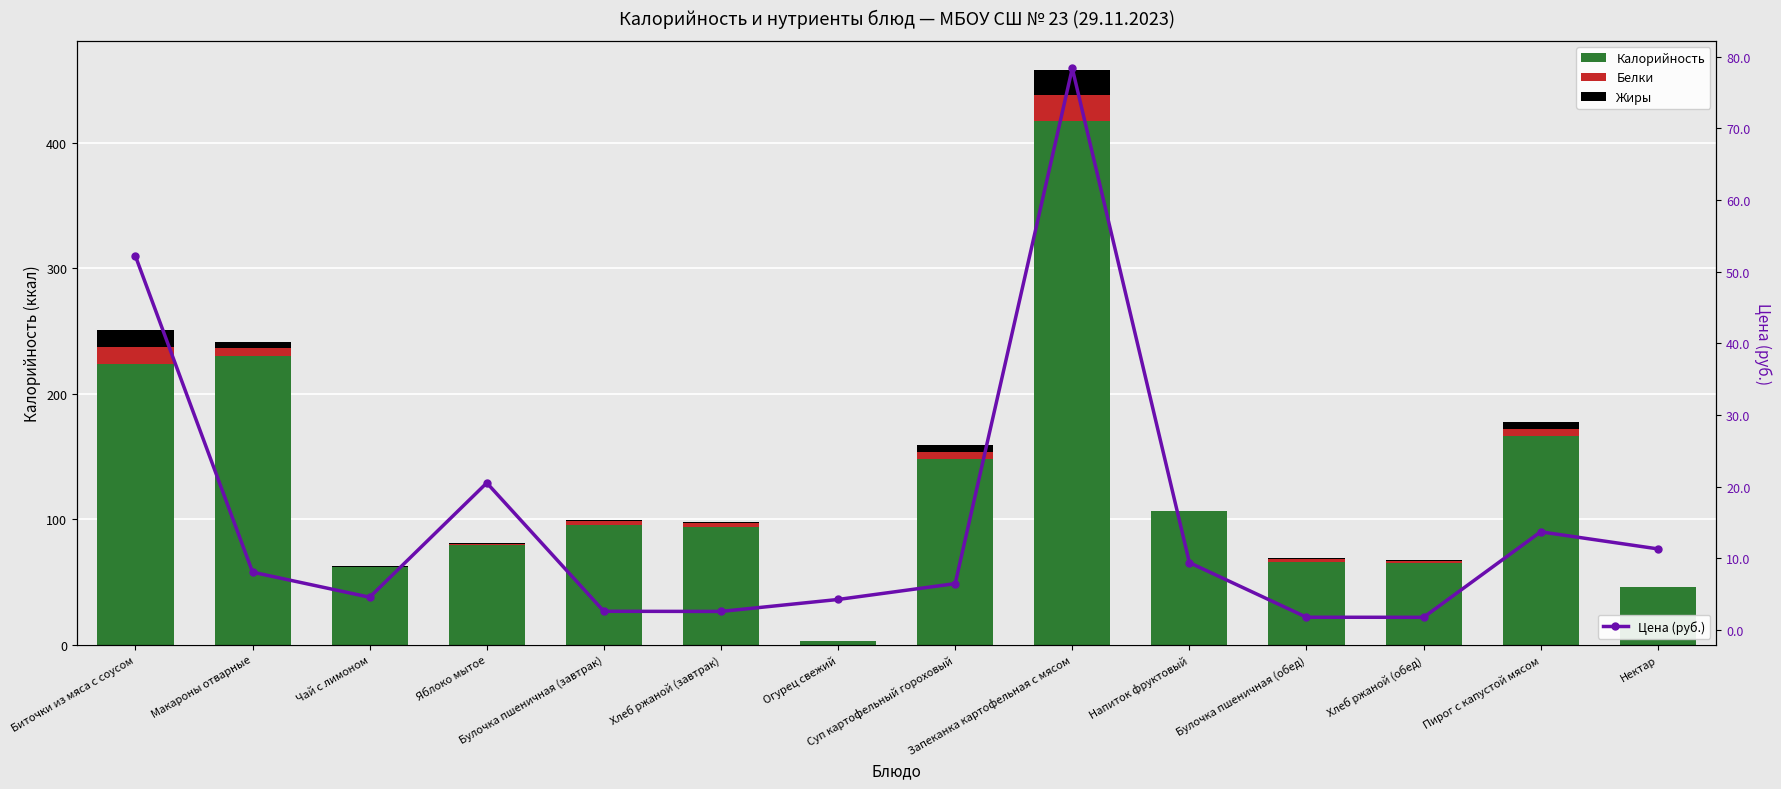

What are all the series names shown in the legend?

Калорийность, Белки, Жиры, Цена (руб.)